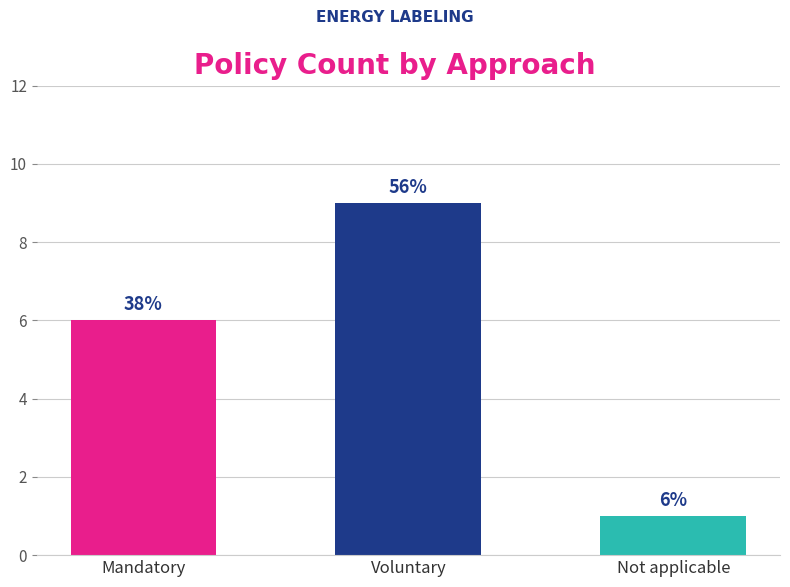

Reading right to left, list all the values displayed in this chart.

Not applicable=1	Voluntary=9	Mandatory=6